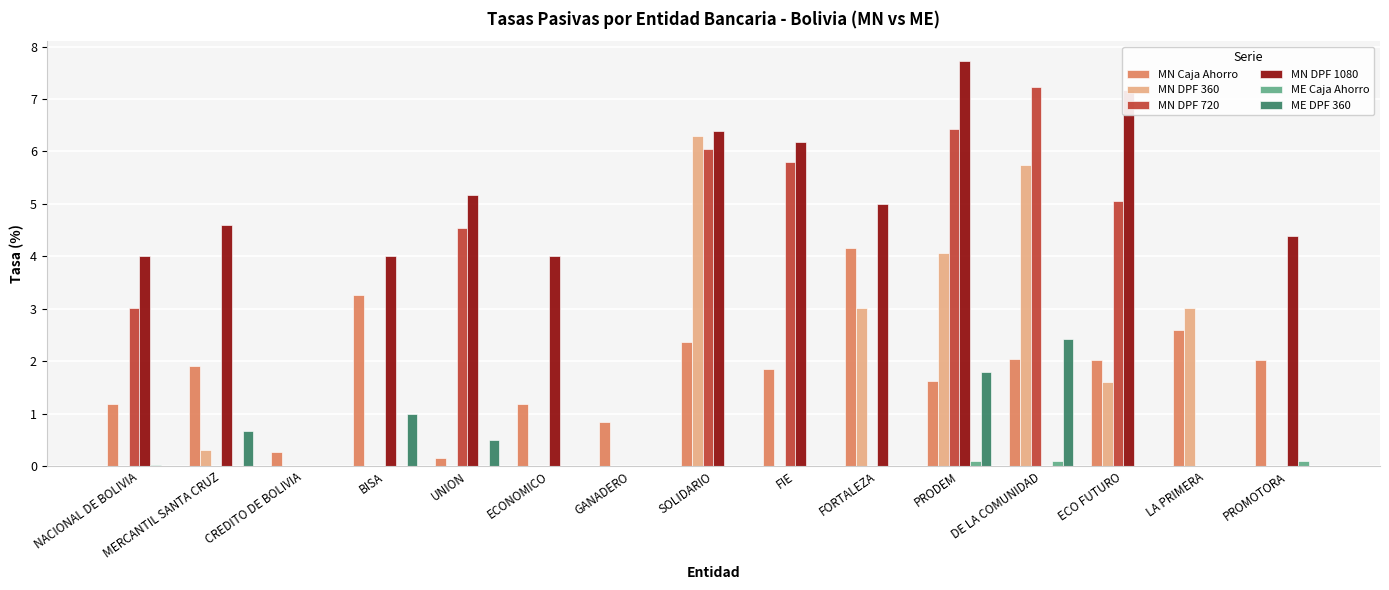

Which series changed the most between ECONOMICO and FIE?

MN DPF 720